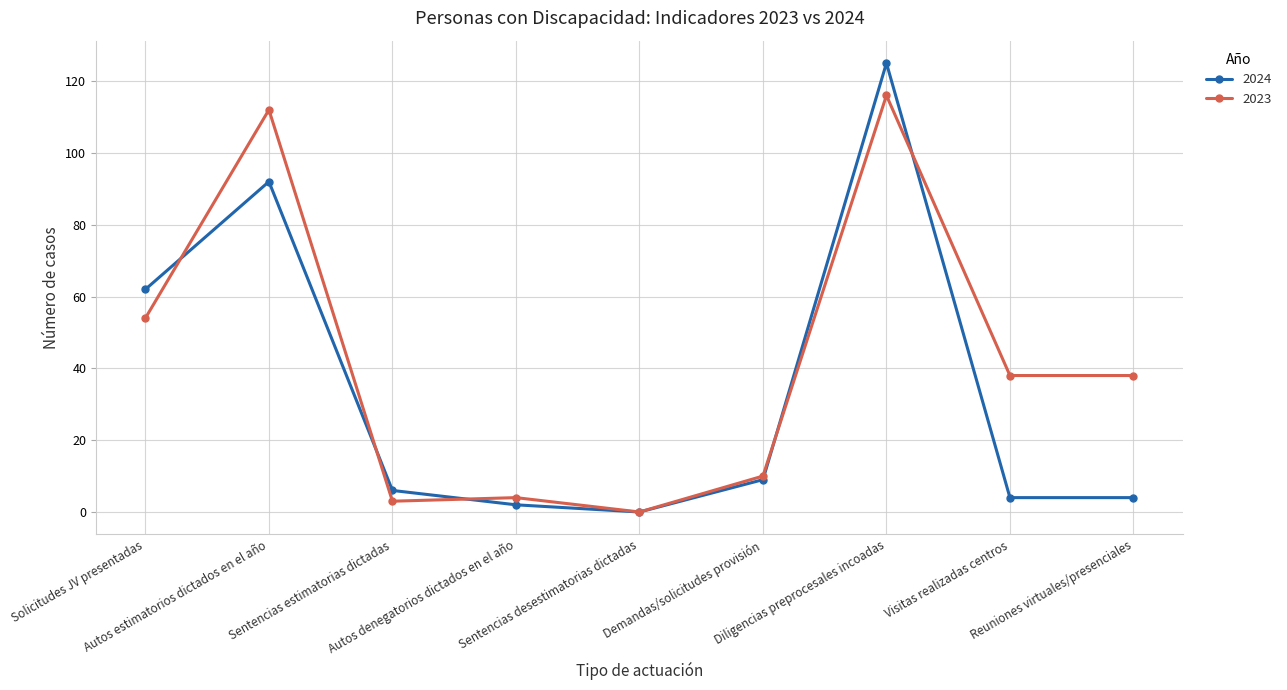

In 2023, how many points are higher than both neighbors (excluding endpoints)?

3